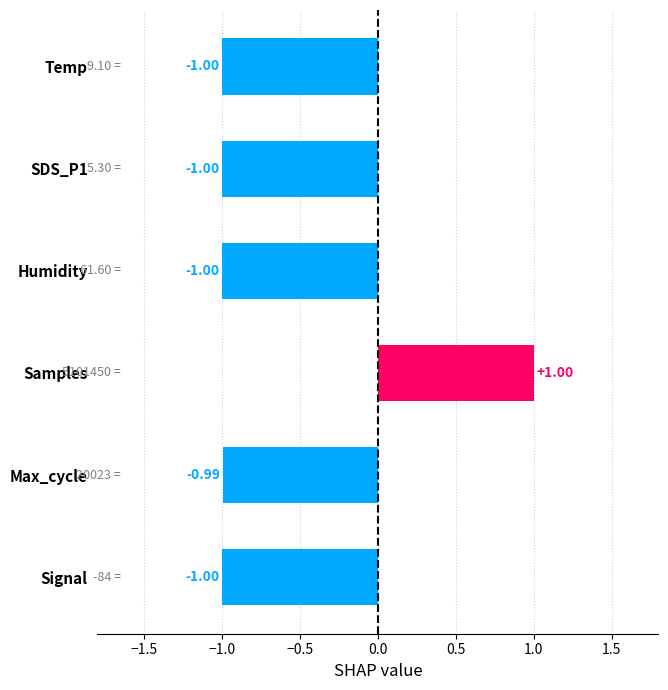

What is the sum of all values?

-4.0